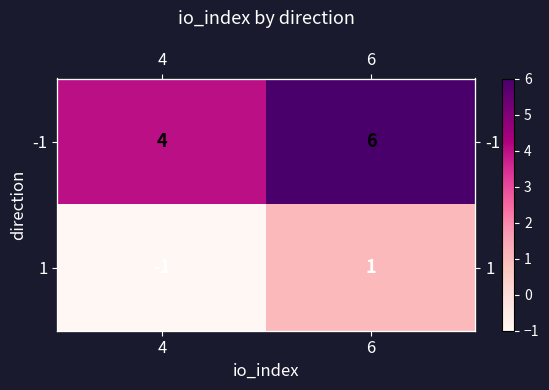

What is the difference between the maximum and minimum values in the -1 series?

2